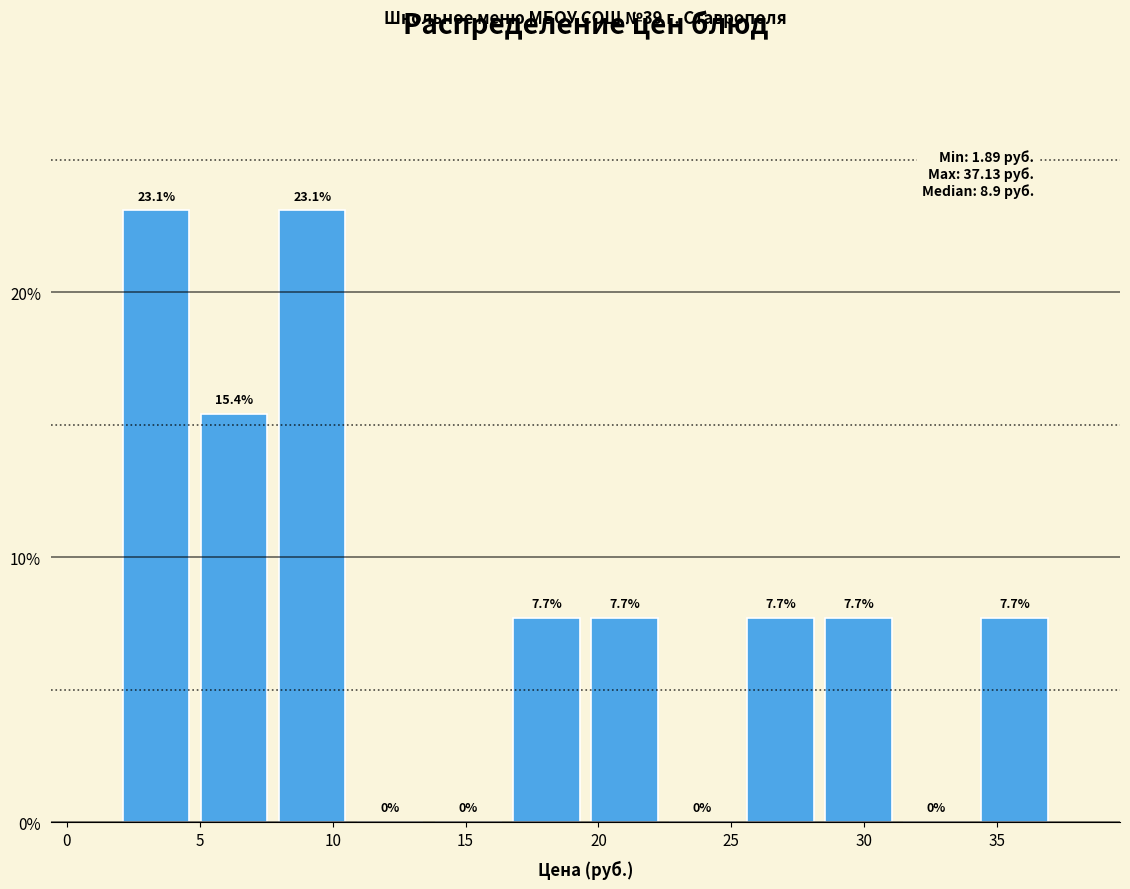

Reading left to right, list every bar in this chart as the range it spans on the x-axis followed by its height. The bar edges are not printed on the chart, so give them approximately, as read against the axis.

2.0 to 5.0: 23.1
5.0 to 8.0: 15.4
8.0 to 10.5: 23.1
10.5 to 13.5: 0.0
13.5 to 16.5: 0.0
16.5 to 19.5: 7.7
19.5 to 22.5: 7.7
22.5 to 25.5: 0.0
25.5 to 28.5: 7.7
28.5 to 31.5: 7.7
31.5 to 34.0: 0.0
34.0 to 37.0: 7.7